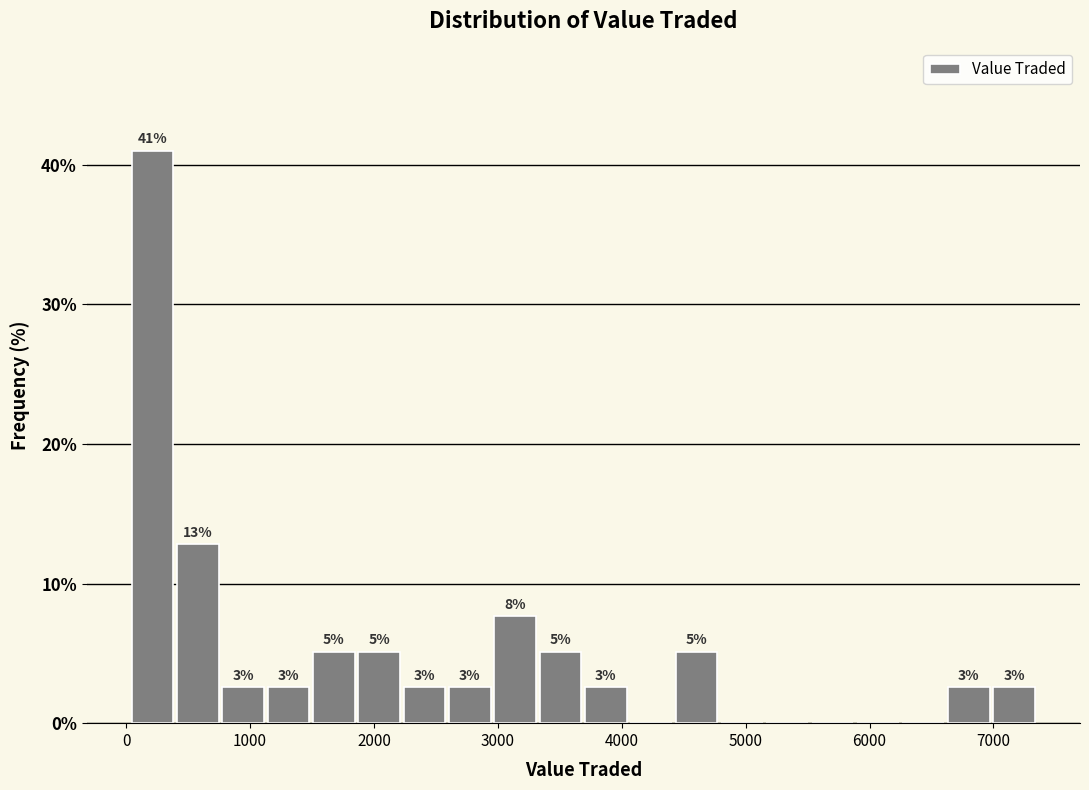

Read against the x-axis, roughly where is the centre of the tallest bar?

200